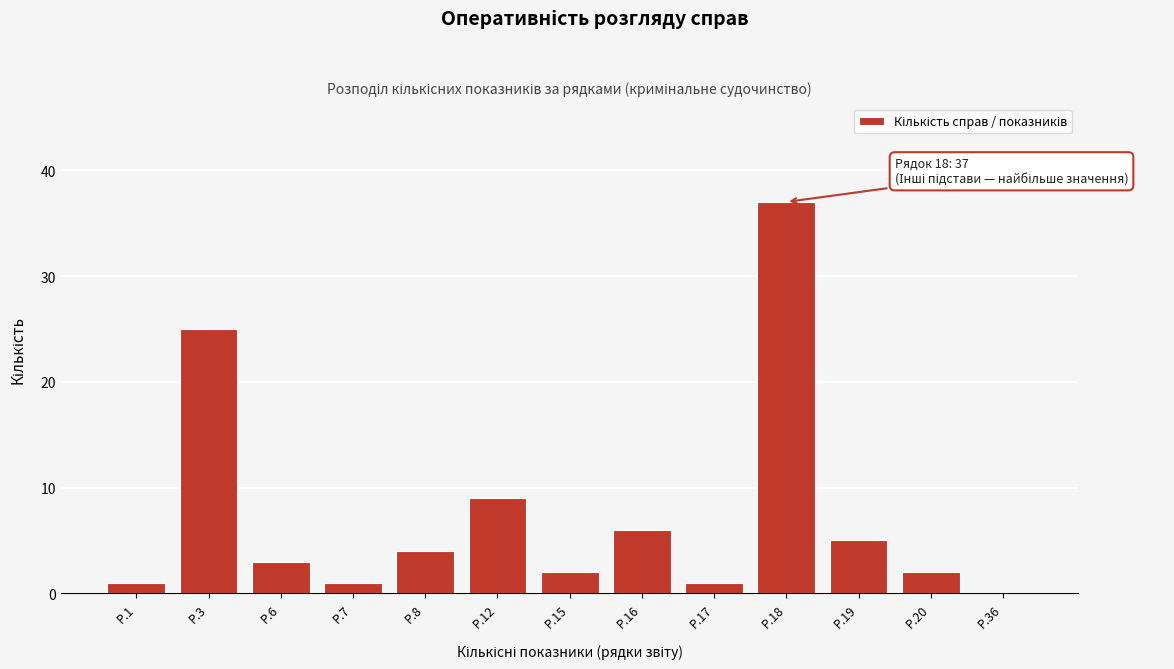

Reading left to right, transcribe all the data shown in this chart.

Р.1=1	Р.3=25	Р.6=3	Р.7=1	Р.8=4	Р.12=9	Р.15=2	Р.16=6	Р.17=1	Р.18=37	Р.19=5	Р.20=2	Р.36=0